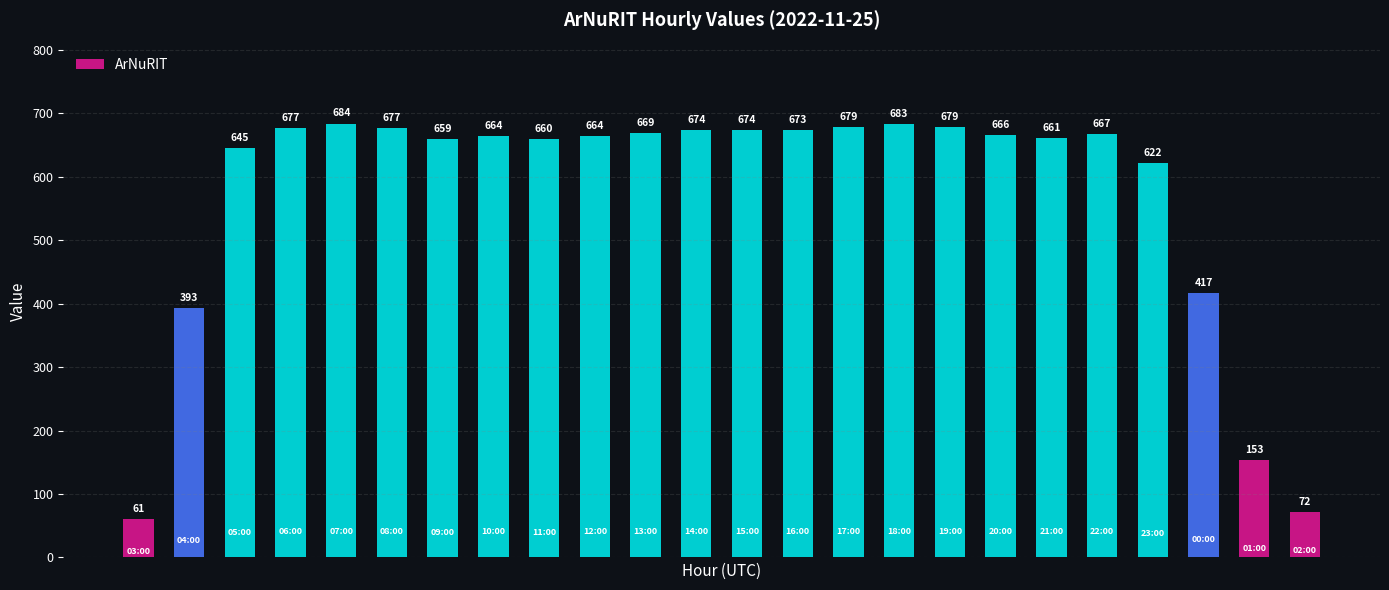

What is the value of the 17th bar from the left?

679